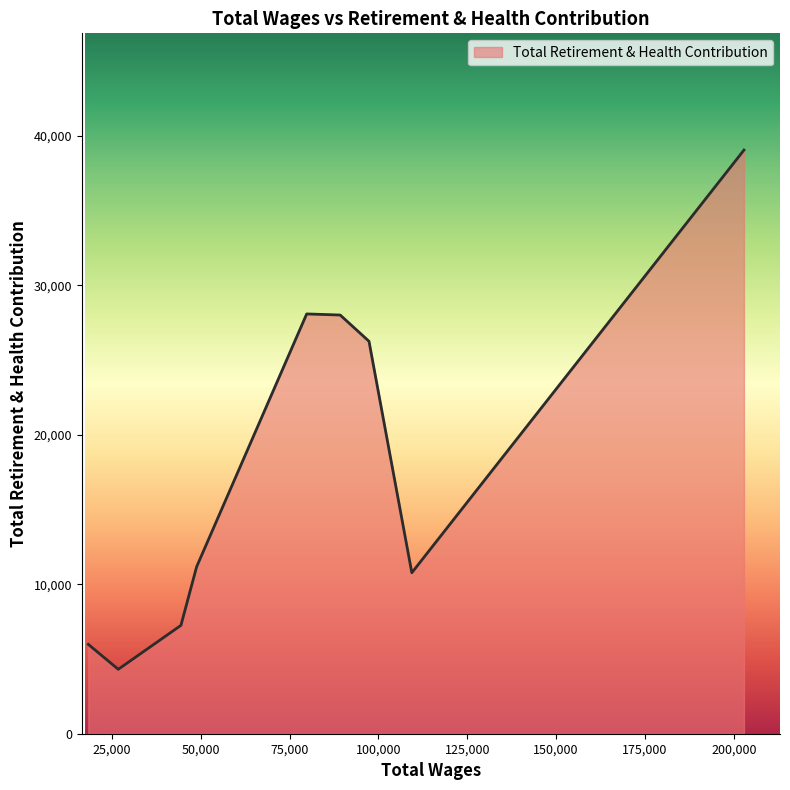

What is the greatest value displayed?

39047